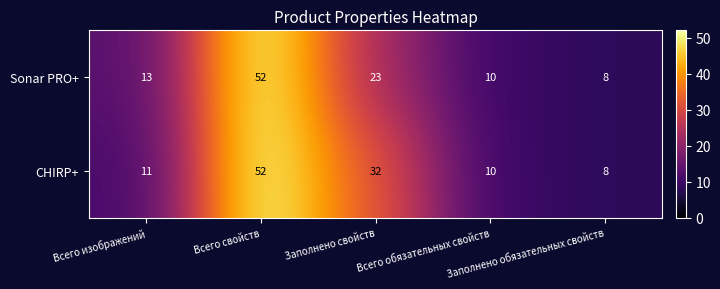

Which category has the highest value across all series?

Всего свойств